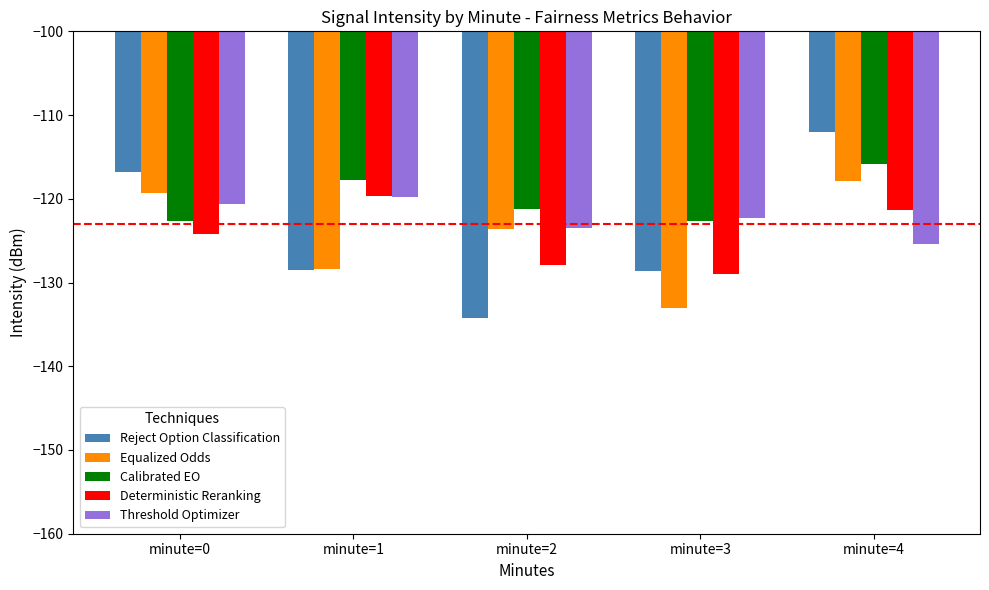

What is the maximum value shown in the chart?

-112.0